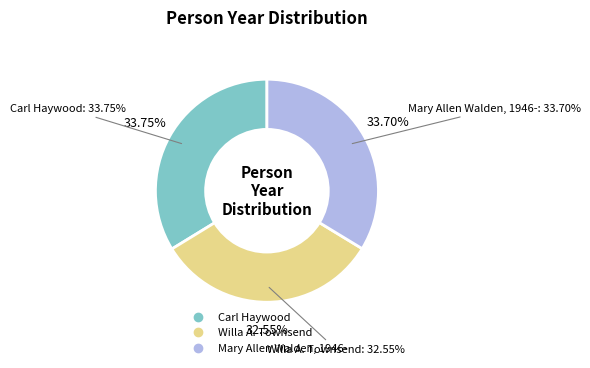

How much of the chart is everything except Carl Haywood?

66.3%